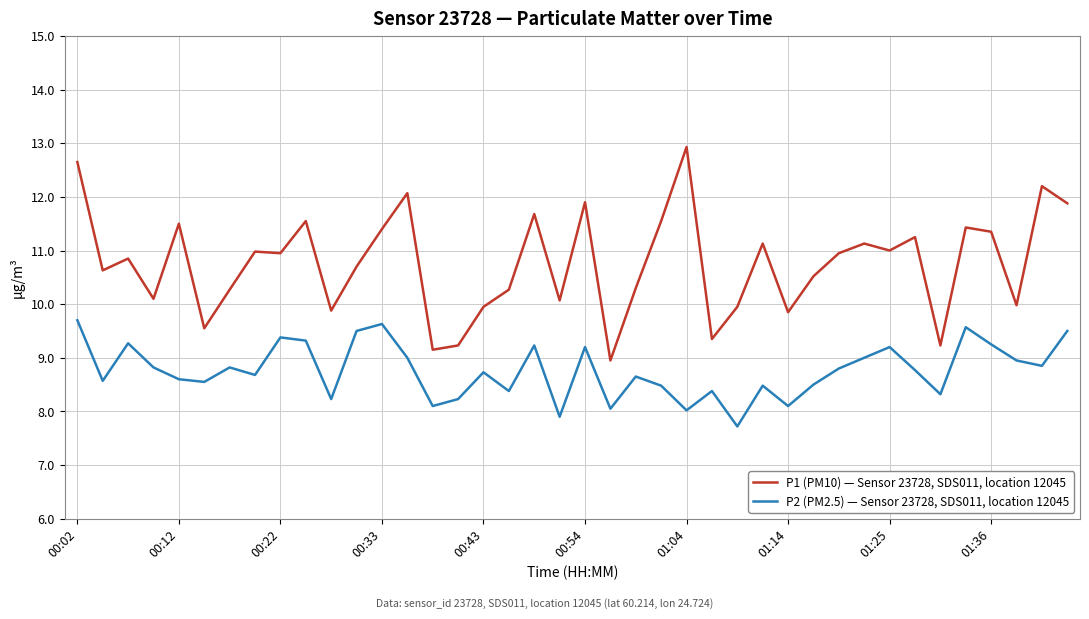

What is the maximum value for P2 (PM2.5) — Sensor 23728, SDS011, location 12045?

9.7